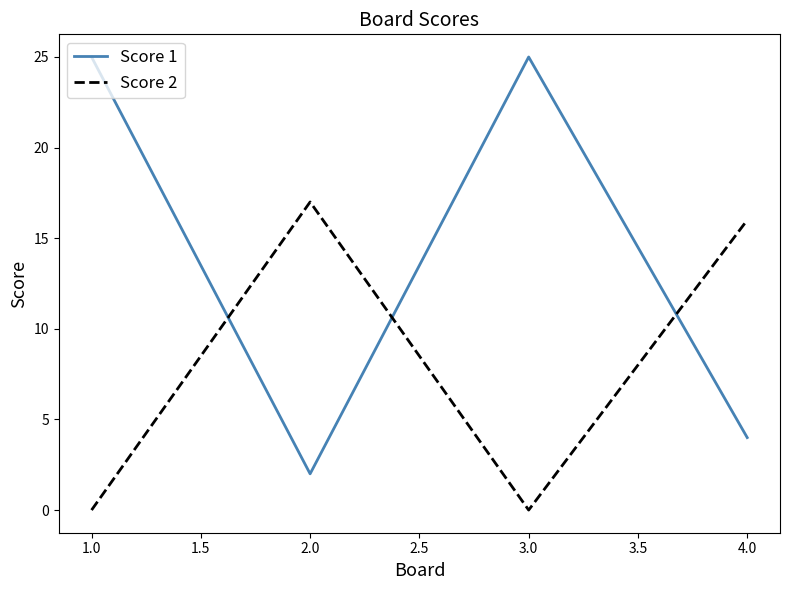

How many categories are shown in the chart?

4